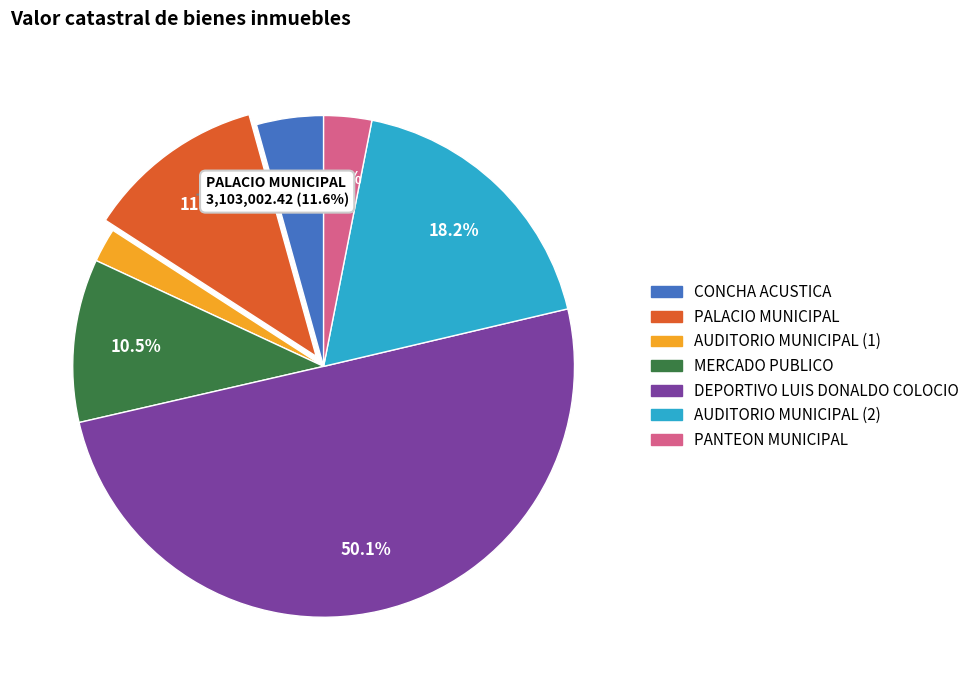

Is it true that DEPORTIVO LUIS DONALDO COLOCIO is 61% of the pie?

False